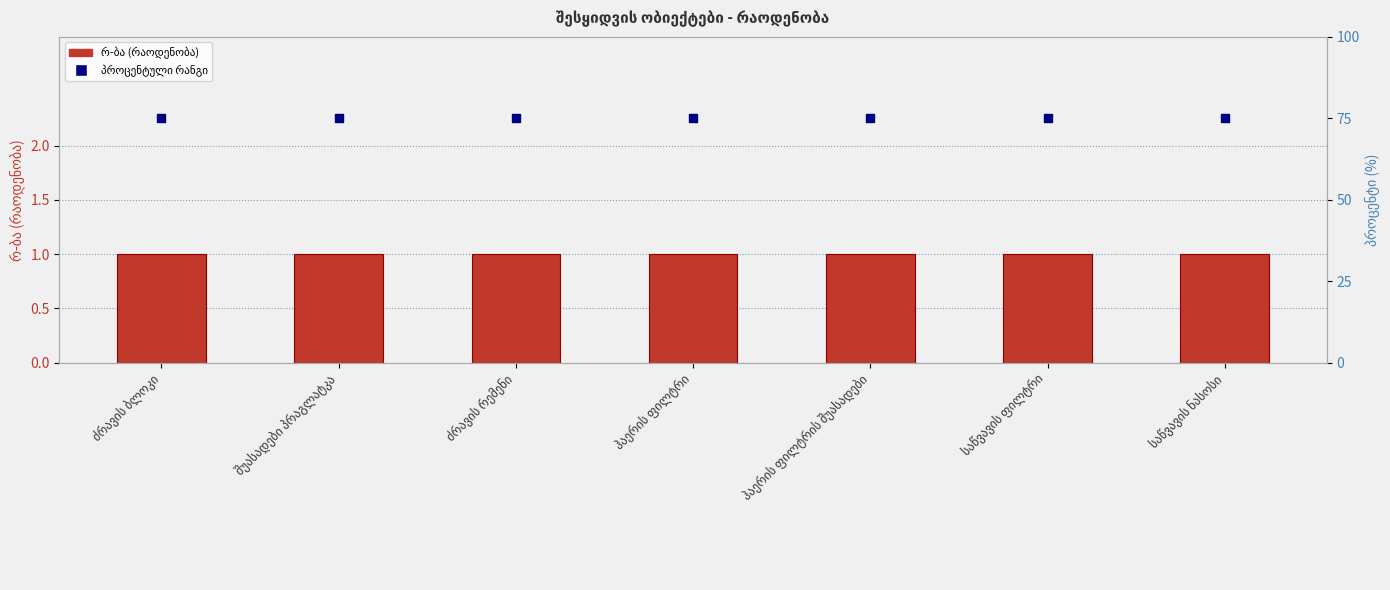

Which series has the largest total across all categories?

პროცენტული რანგი